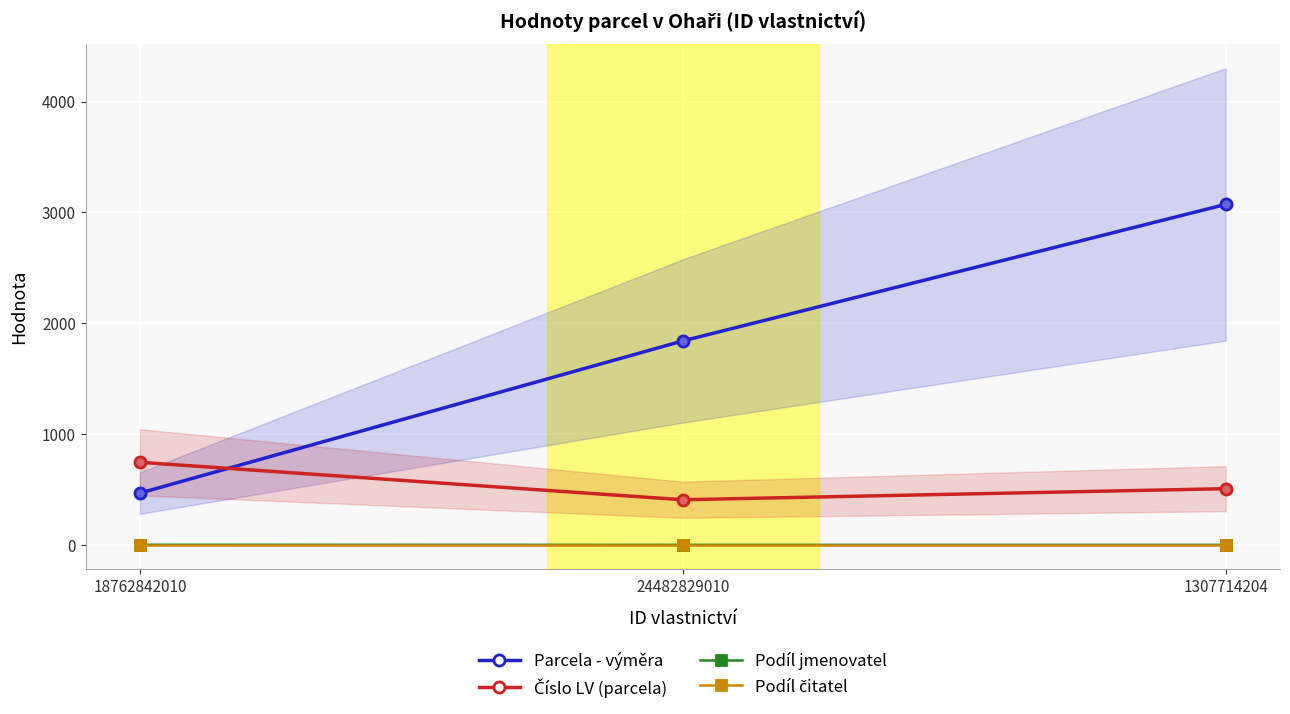

At which category is the sum across all series the highest?

1307714204